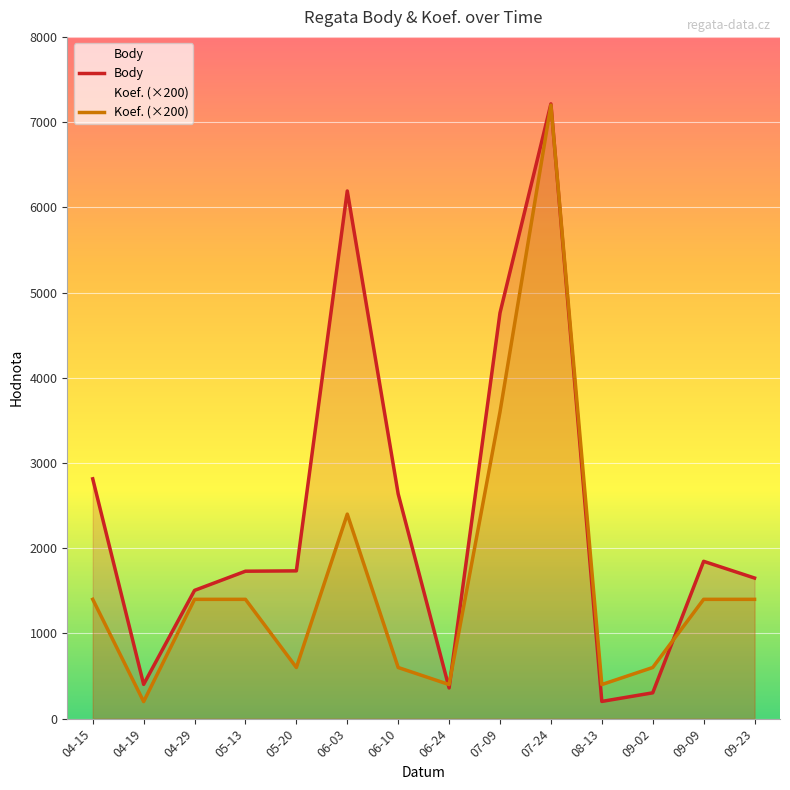

The value of Body at 05-13 is 1140. True or false?

False